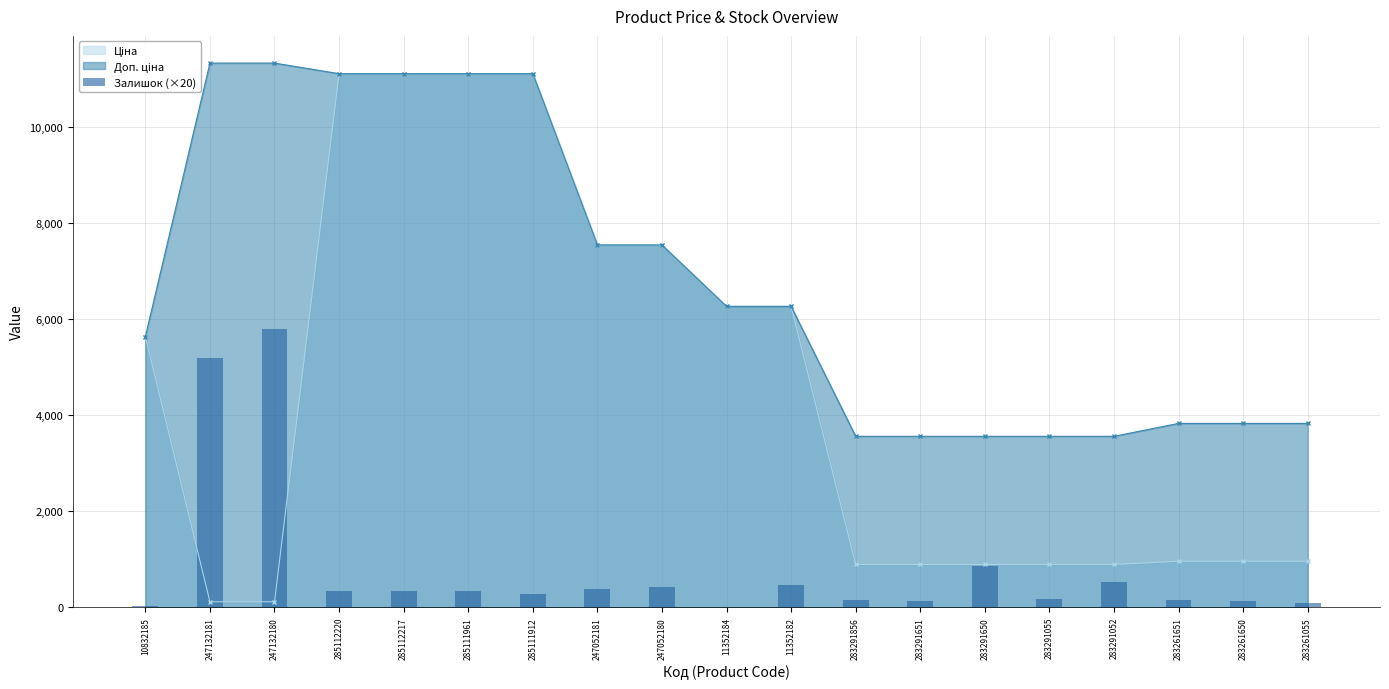

Reading right to left, extract all data points from this chart.

283261055=80	283261650=120	283261651=160	283291052=520	283291055=180	283291650=860	283291651=120	283291856=140	11352182=460	11352184=0	247052180=420	247052181=380	285111912=280	285111961=340	285112217=340	285112220=340	247132180=5800	247132181=5200	10832185=20